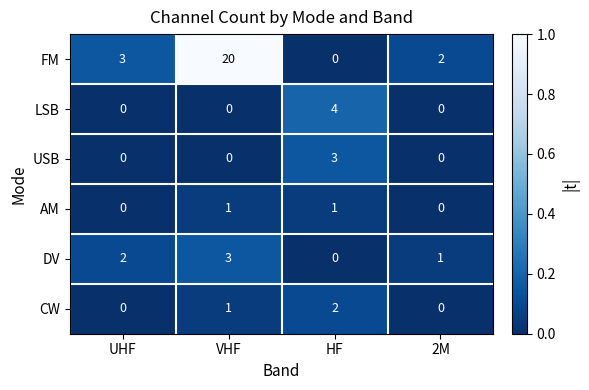

The DV series shows 2 at HF. True or false?

False